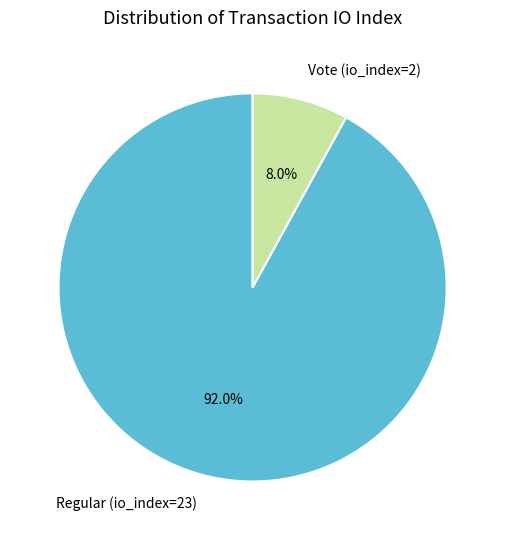

Rank the categories by value from highest to lowest.

Regular (io_index=23), Vote (io_index=2)